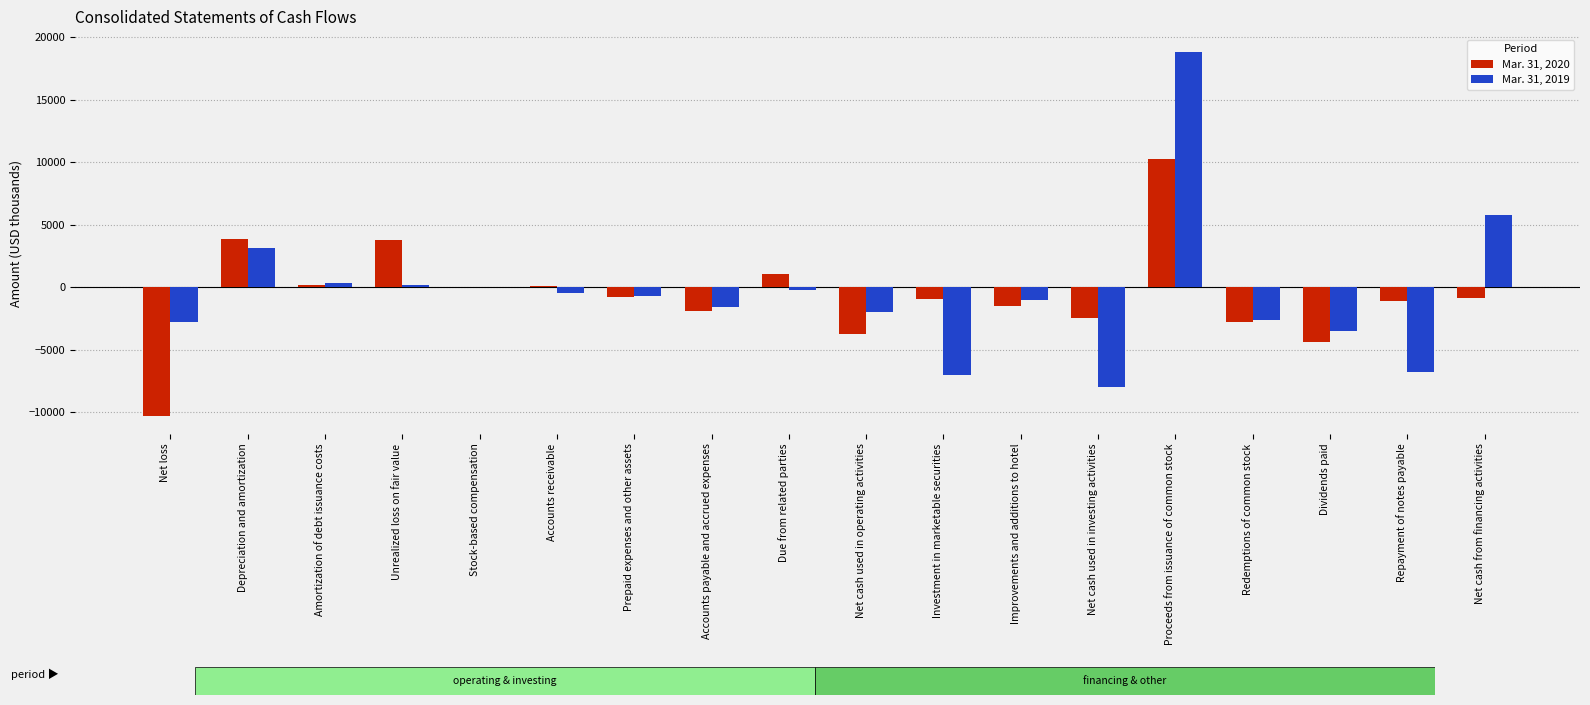

Which series changed the most between Net loss and Depreciation and amortization?

Mar. 31, 2020